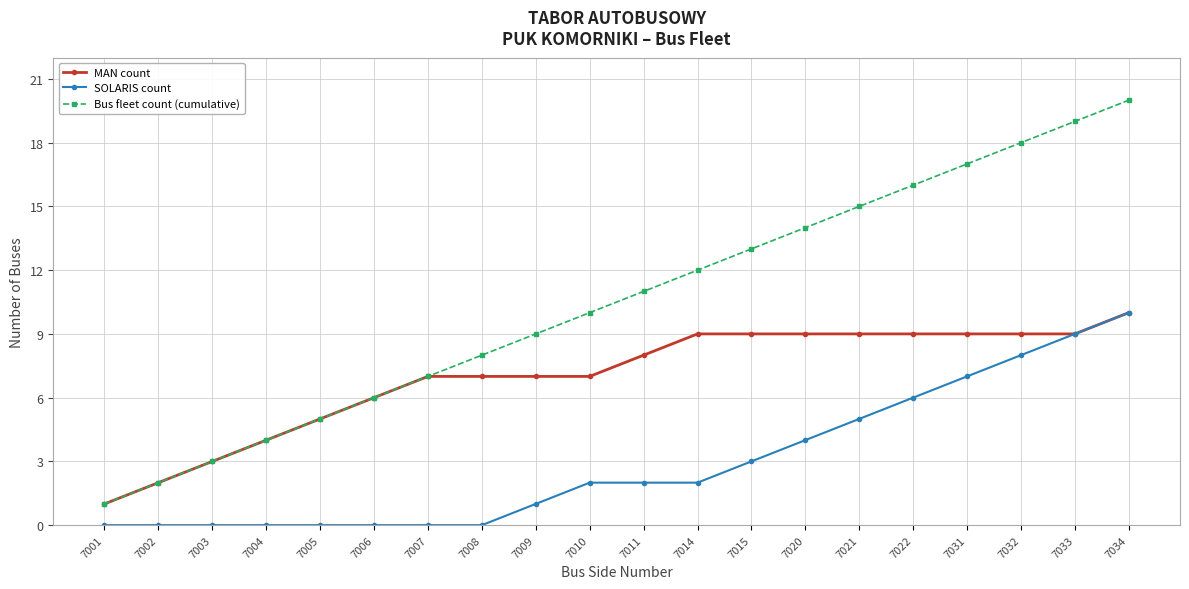

Which series has the widest spread of values?

Bus fleet count (cumulative)